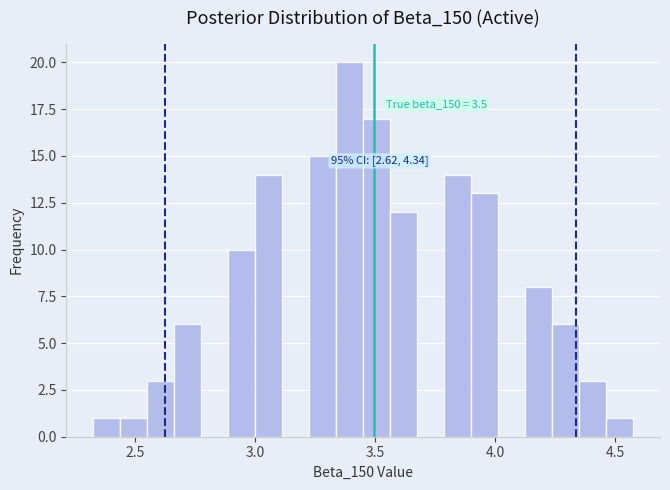

Read against the x-axis, roughly where is the centre of the tallest bar?

3.40